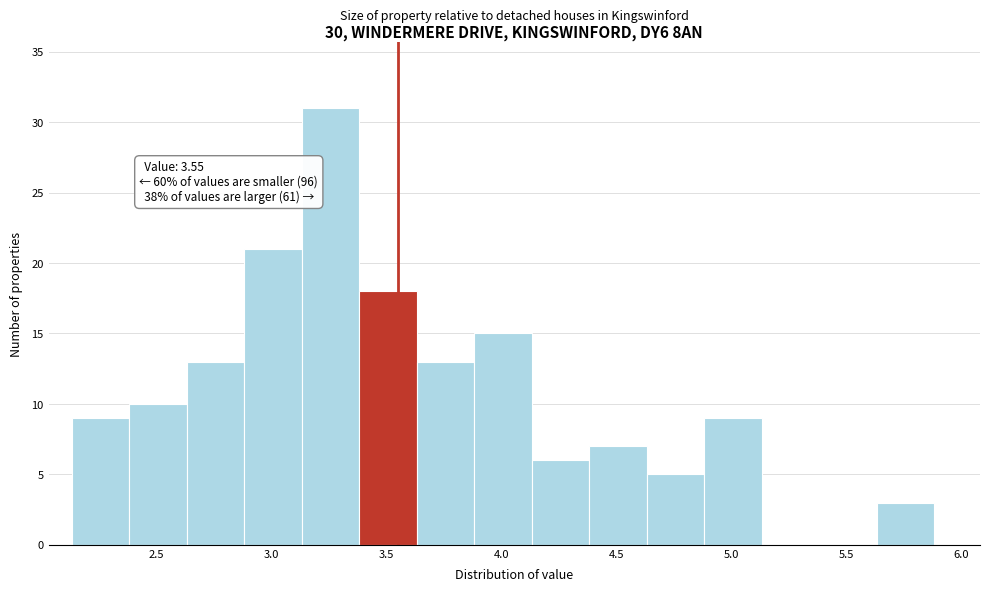

Which range on the x-axis has the tallest bar?

3.13 to 3.38